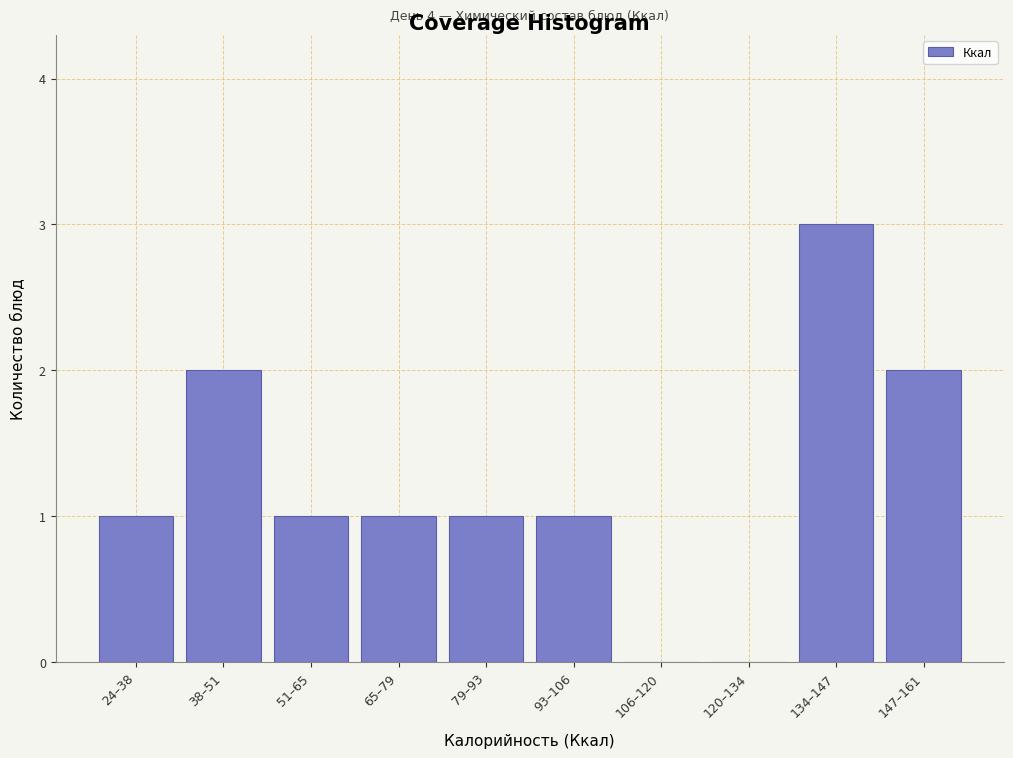

Reading left to right, what are all the values shown in this chart?

24–38=1	38–51=2	51–65=1	65–79=1	79–93=1	93–106=1	106–120=0	120–134=0	134–147=3	147–161=2